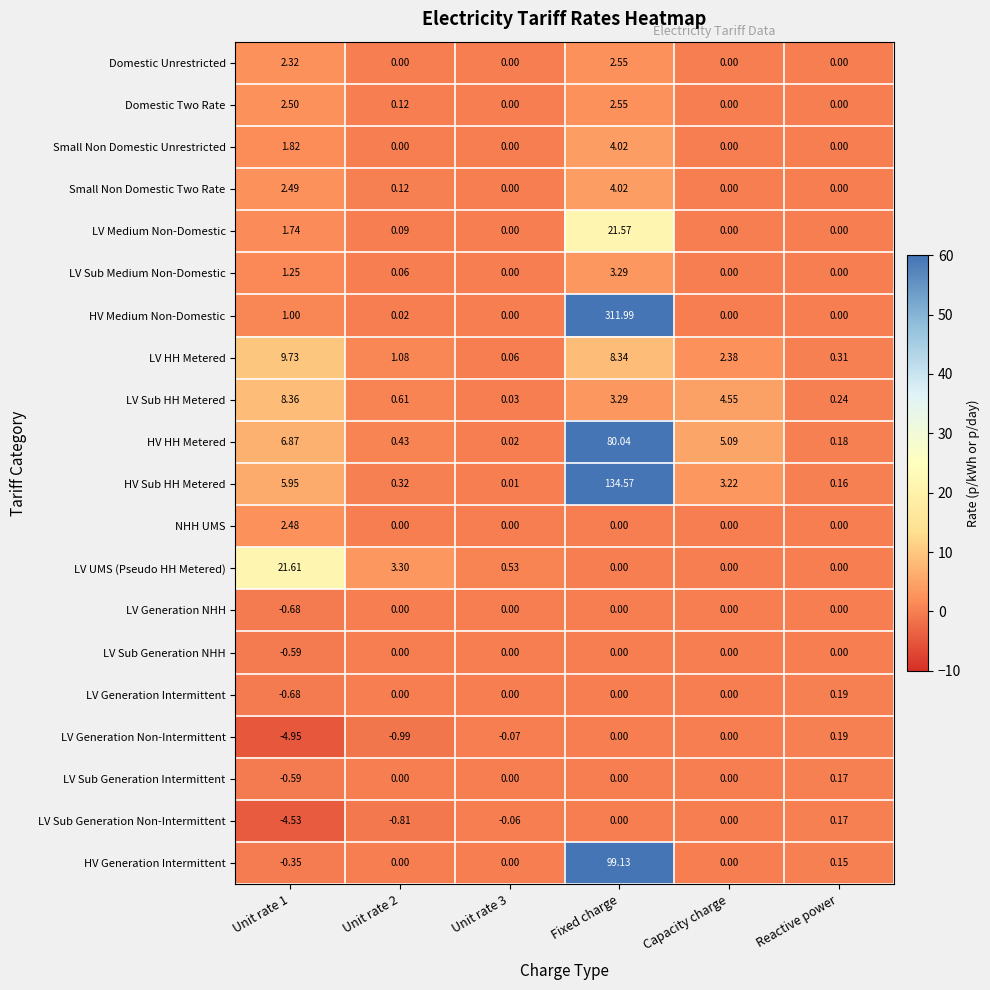

Which series changed the most between Fixed charge and Capacity charge?

HV Medium Non-Domestic